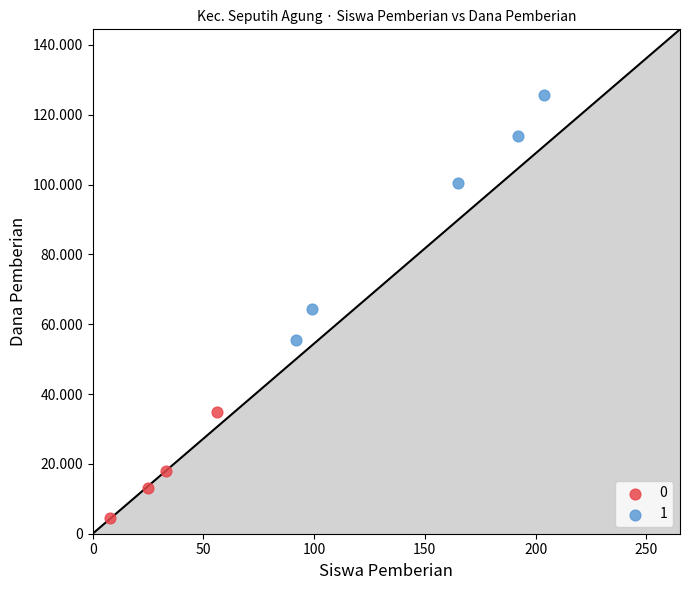

What are all the series names shown in the legend?

0, 1